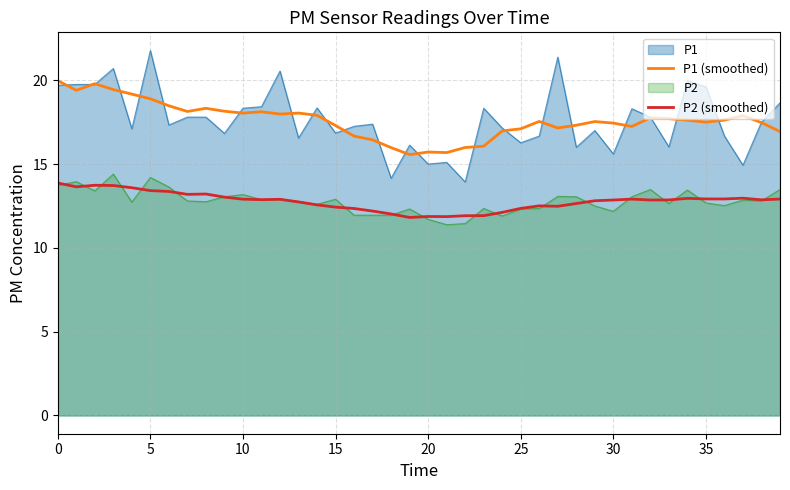

True or false: P2 (smoothed) has more than 1 interior local peaks.

True